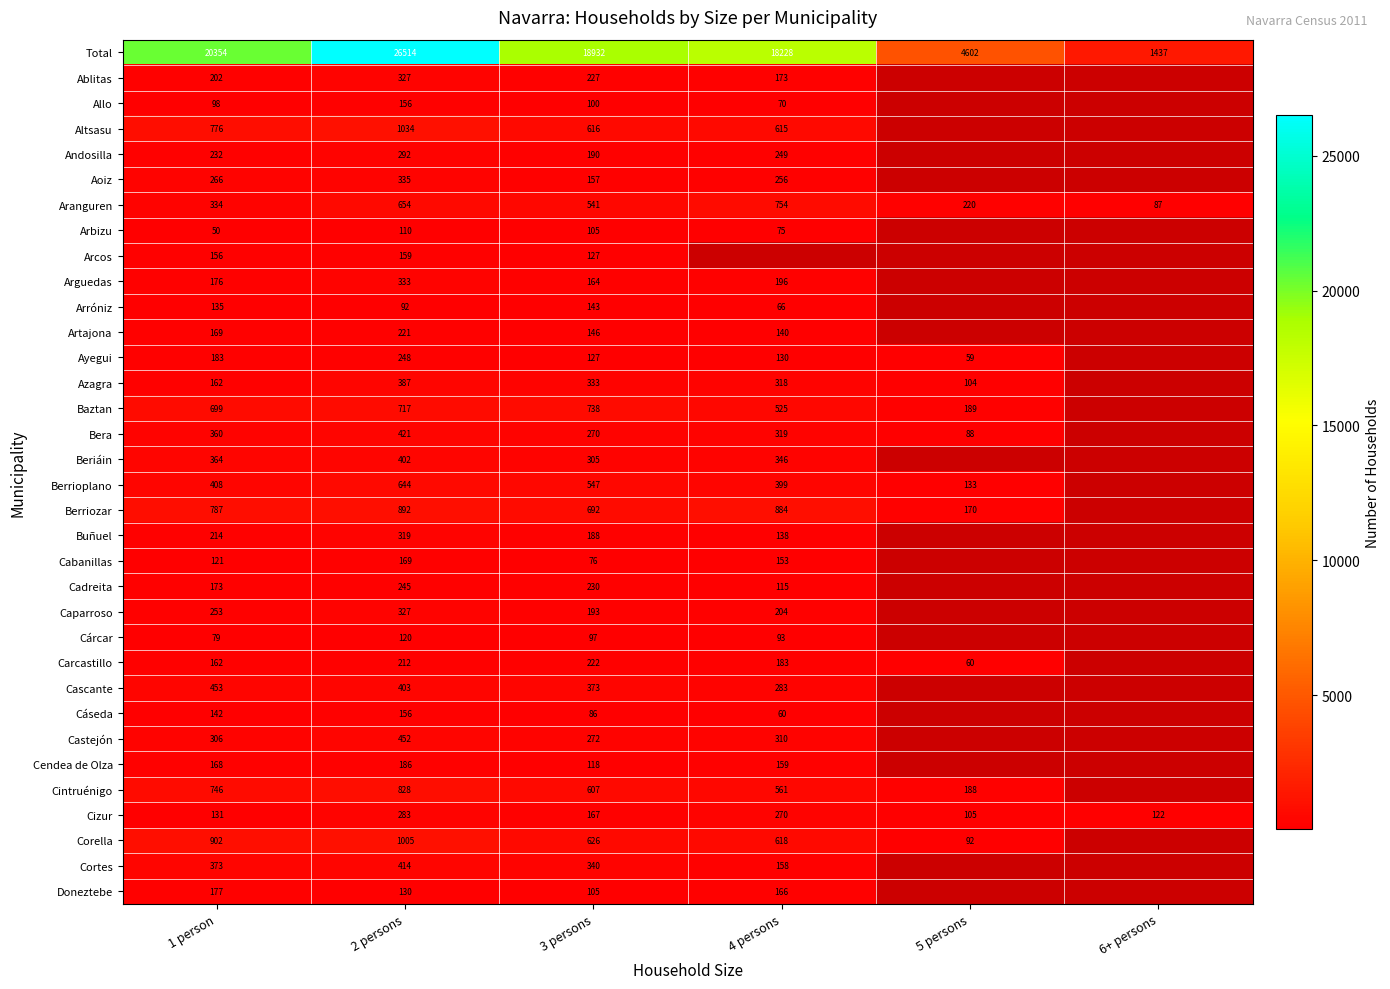

Is it true that Cáseda equals 60 at 4 persons?

True